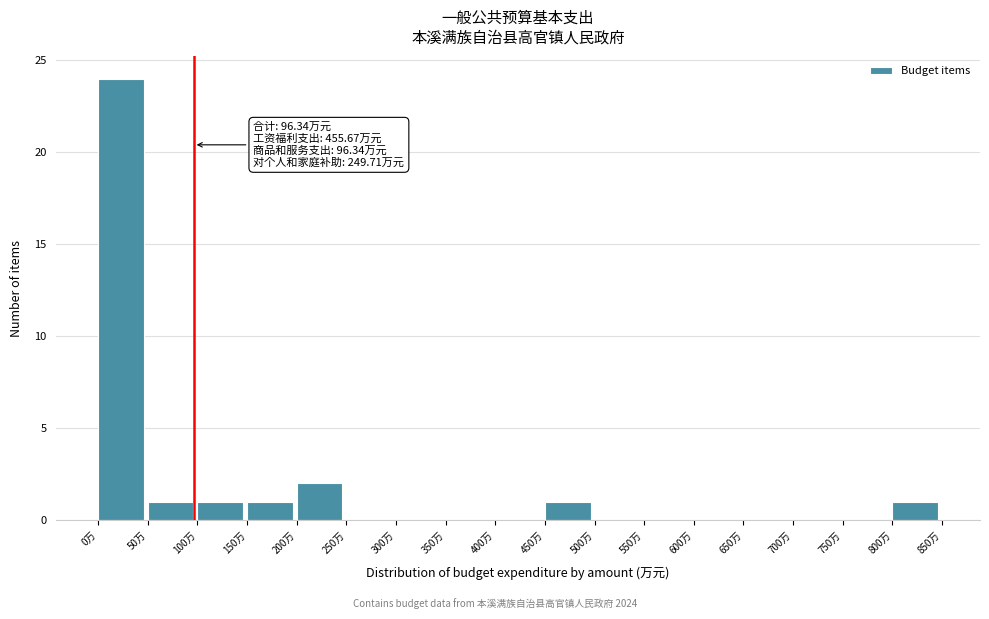

Which range on the x-axis has the tallest bar?

0 to 50